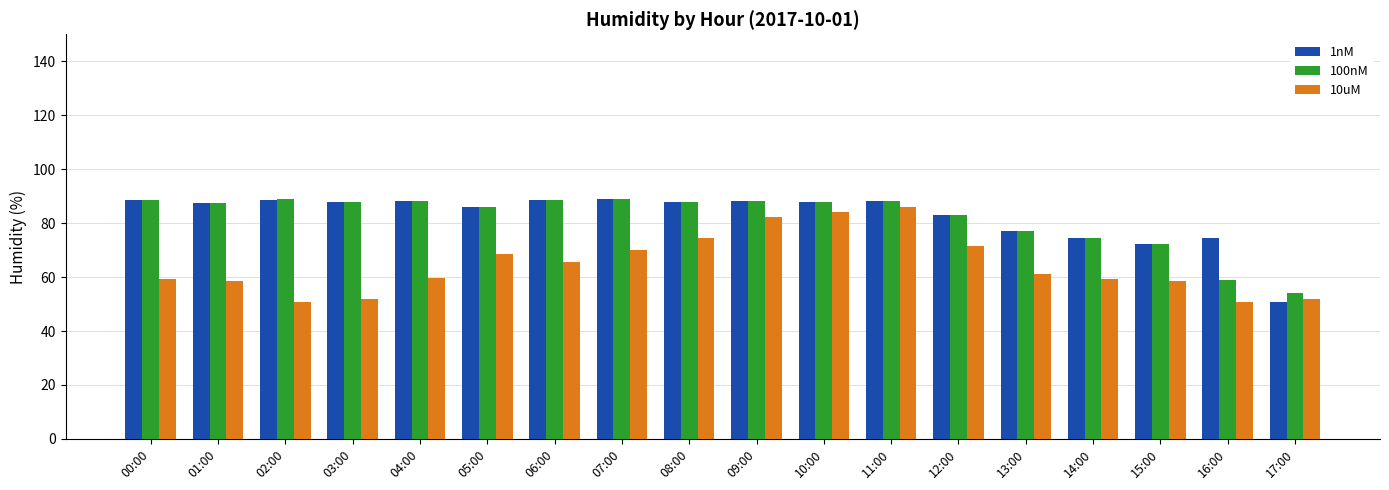

What is the total value across all series at 02:00?

228.4